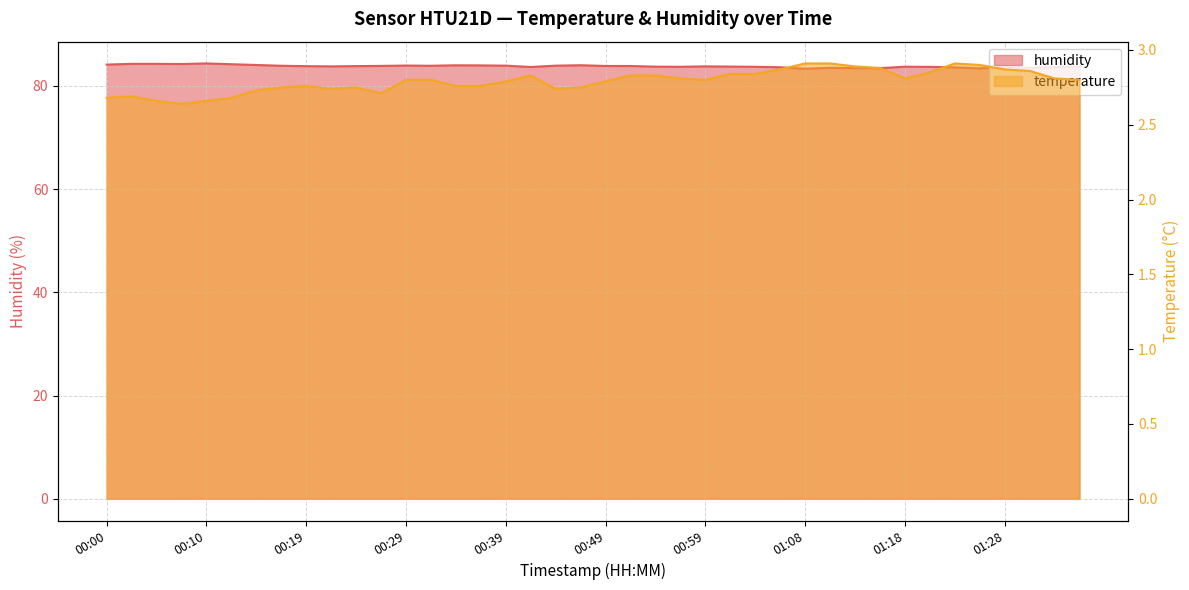

What is the average value of the humidity series?

83.8